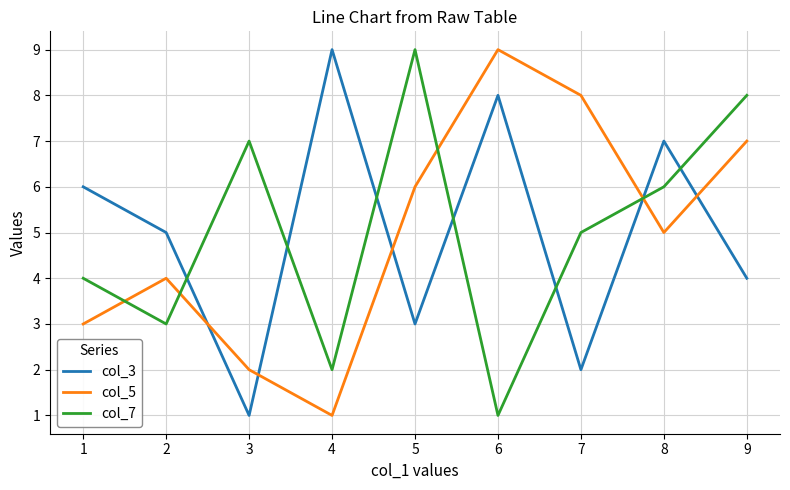

Rank the series at 1 from highest to lowest value.

col_3, col_7, col_5